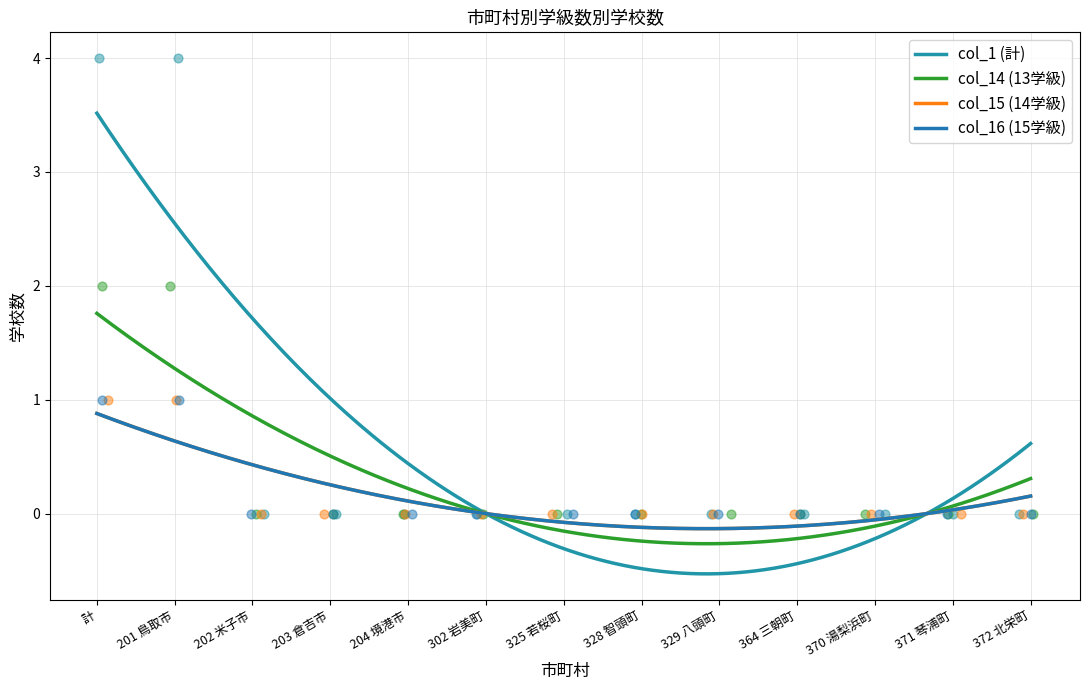

Is the value of col_14 (13学級) at 203 倉吉市 greater than the value of col_15 (14学級) at 364 三朝町?

No